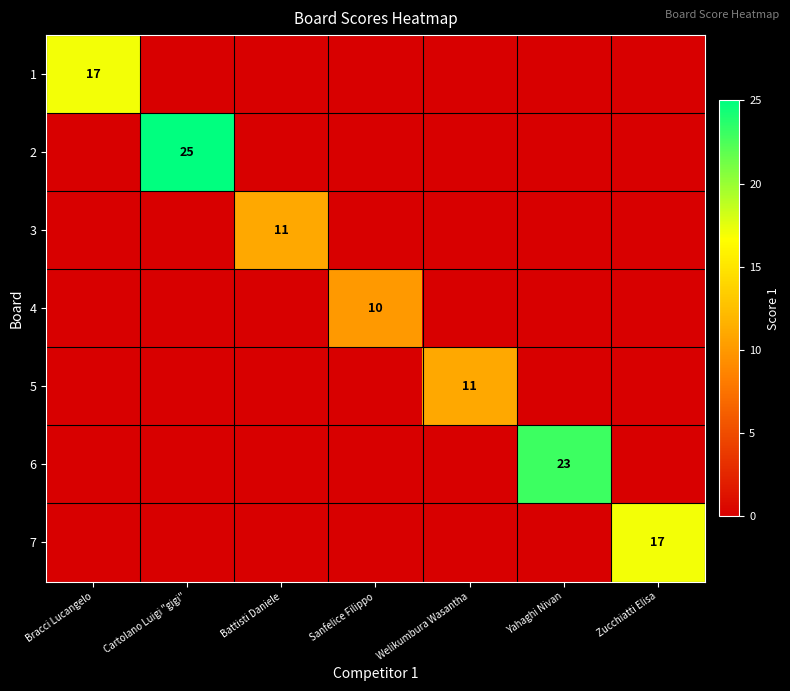

Is it true that 4 equals 10 at Sanfelice Filippo?

True